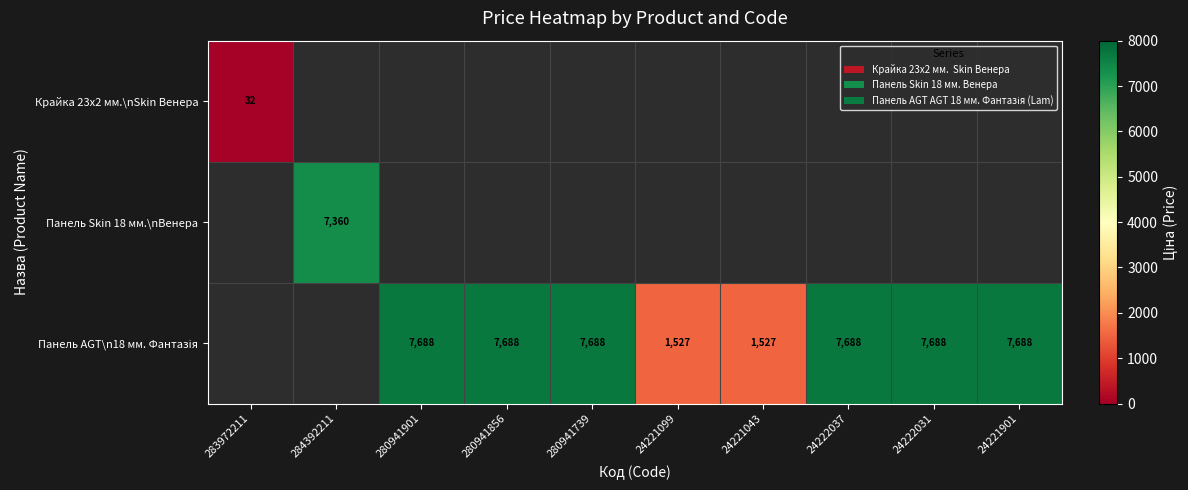

What is the smallest value displayed?

32.0